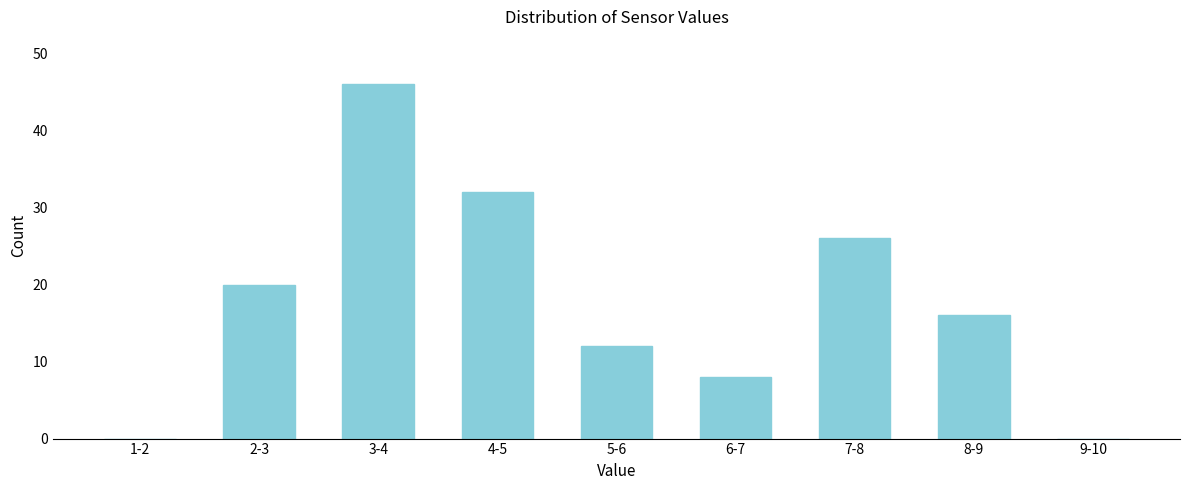

Reading right to left, transcribe all the data shown in this chart.

9-10=0	8-9=16	7-8=26	6-7=8	5-6=12	4-5=32	3-4=46	2-3=20	1-2=0